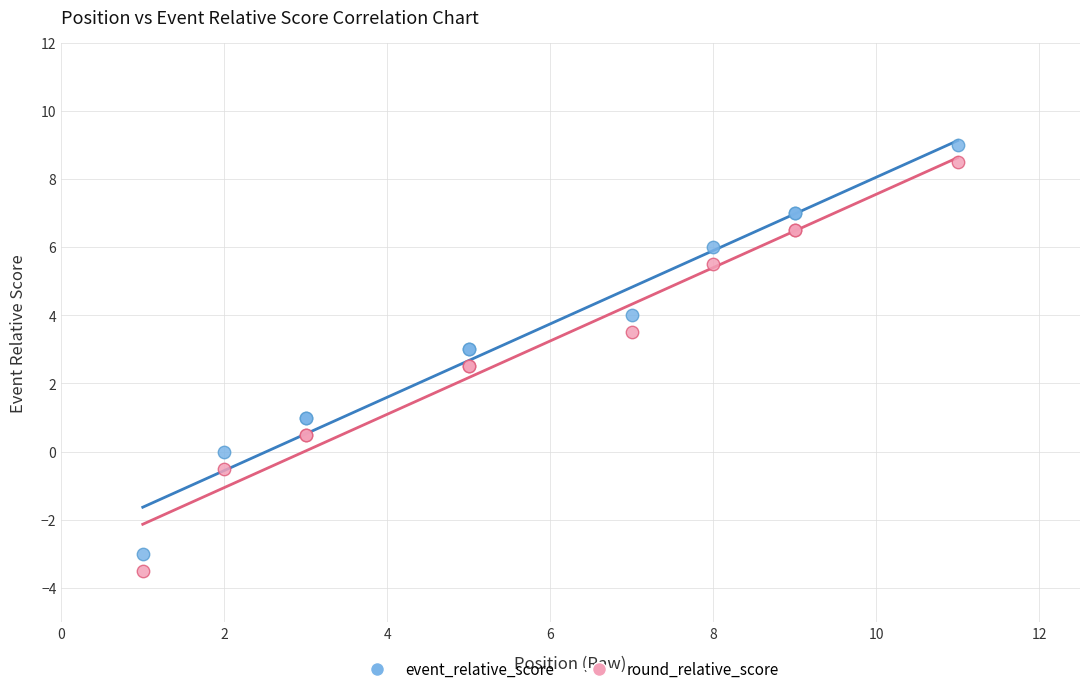

Which series contains the highest Y value?

event_relative_score